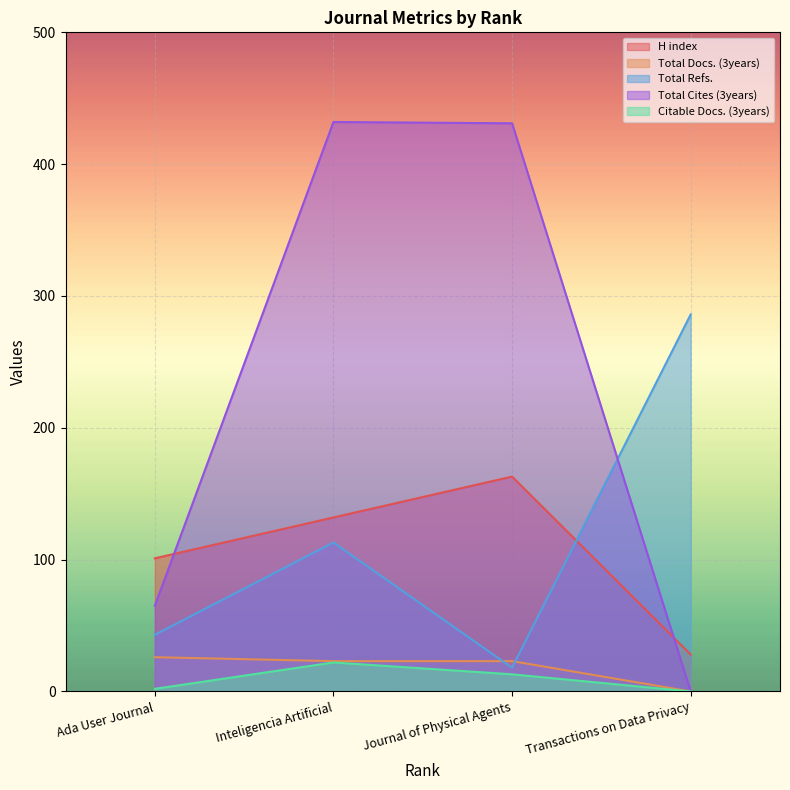

At how many categories does at least one series exceed 324?

2